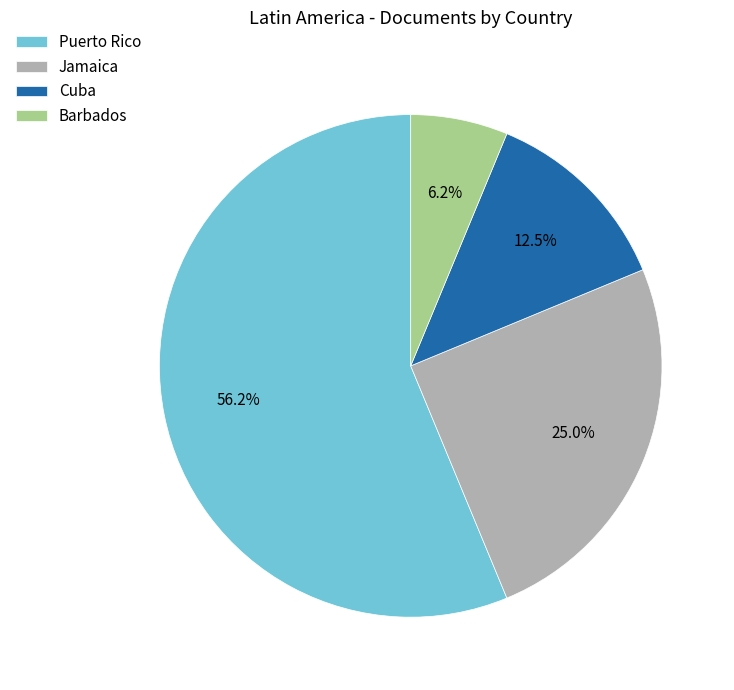

What is the total percentage of Cuba and Jamaica?

37.5%